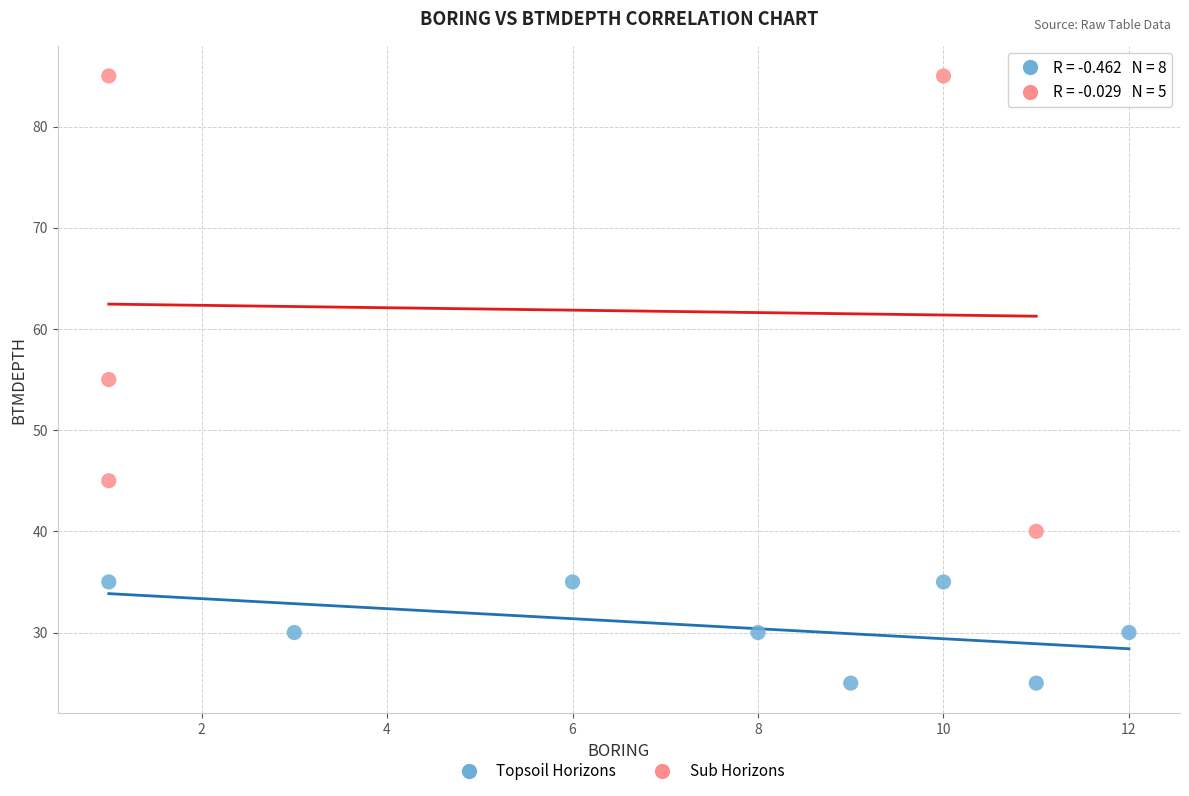

Which series contains the highest Y value?

Sub Horizons